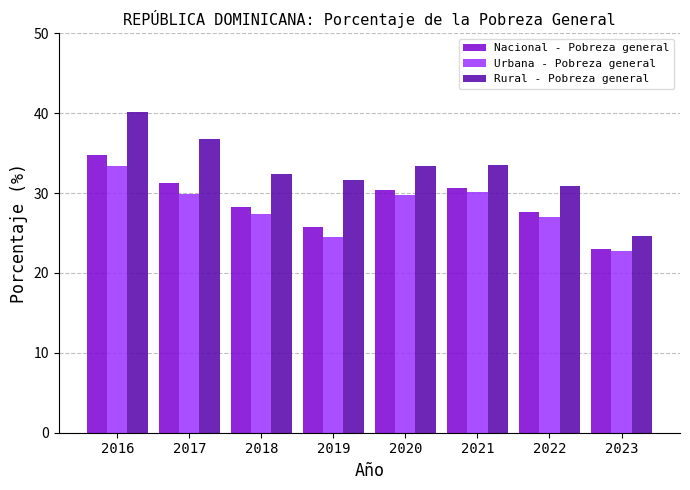

What is the sum of the Nacional - Pobreza general values at 2017 and 2018?

59.5